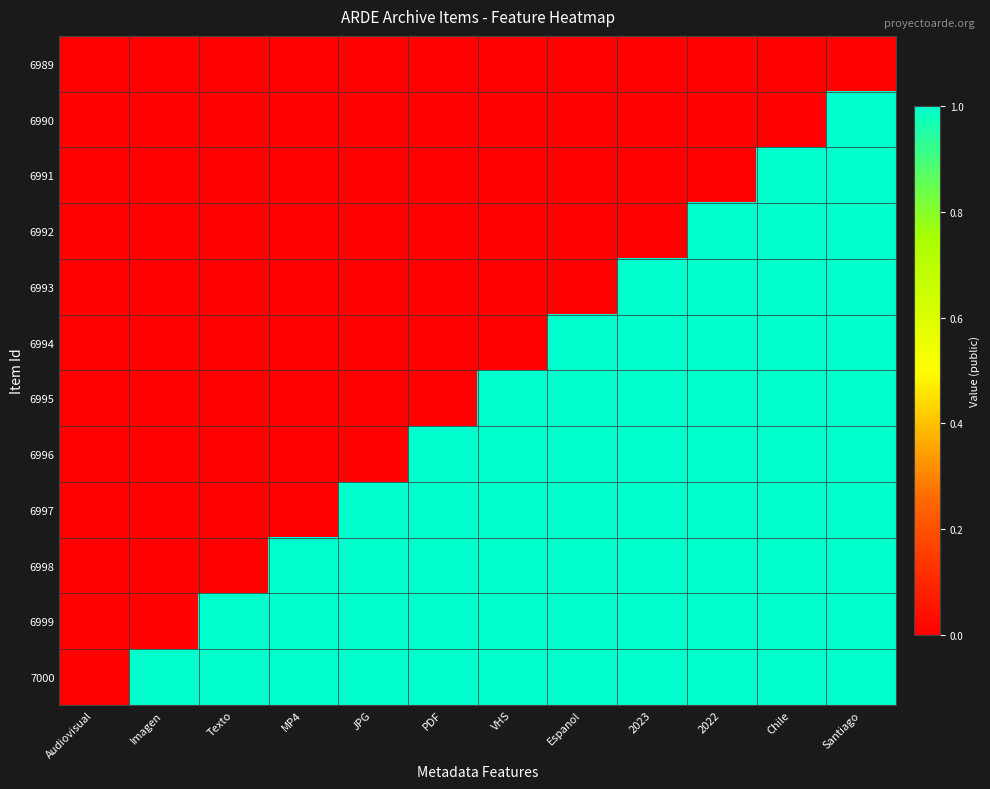

Which series has the largest range (max minus min)?

6990